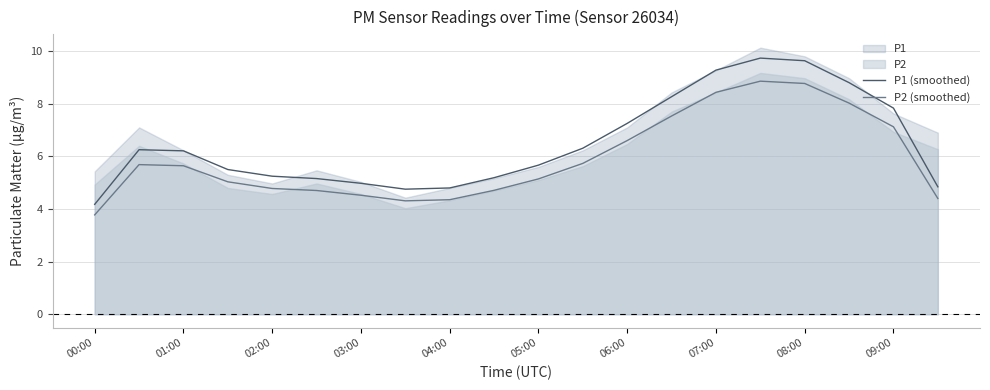

What is the value of the P1 (smoothed) point at the 18th from the left?

8.8